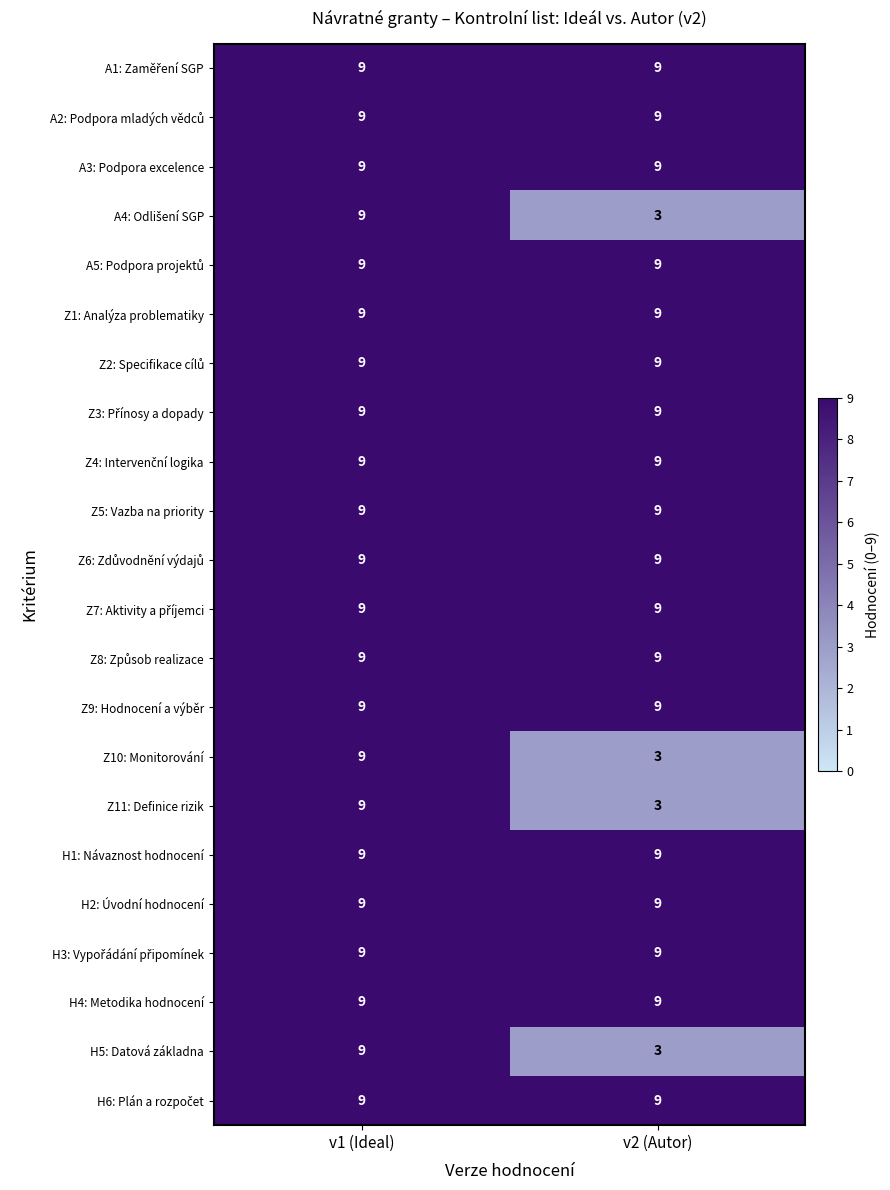

At which label does Z11: Definice rizik reach its peak?

v1 (Ideal)